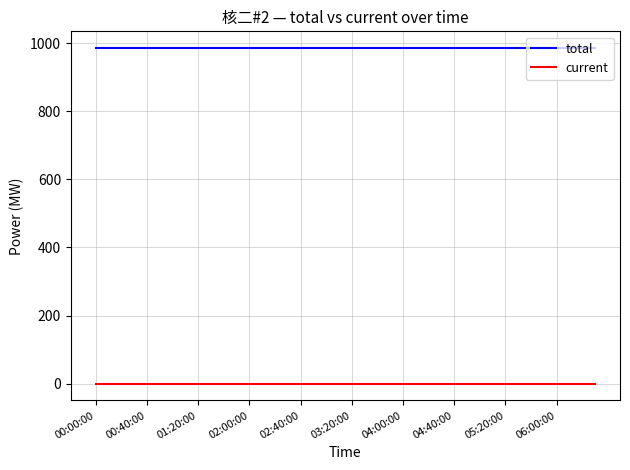

What is the maximum value shown in the chart?

985